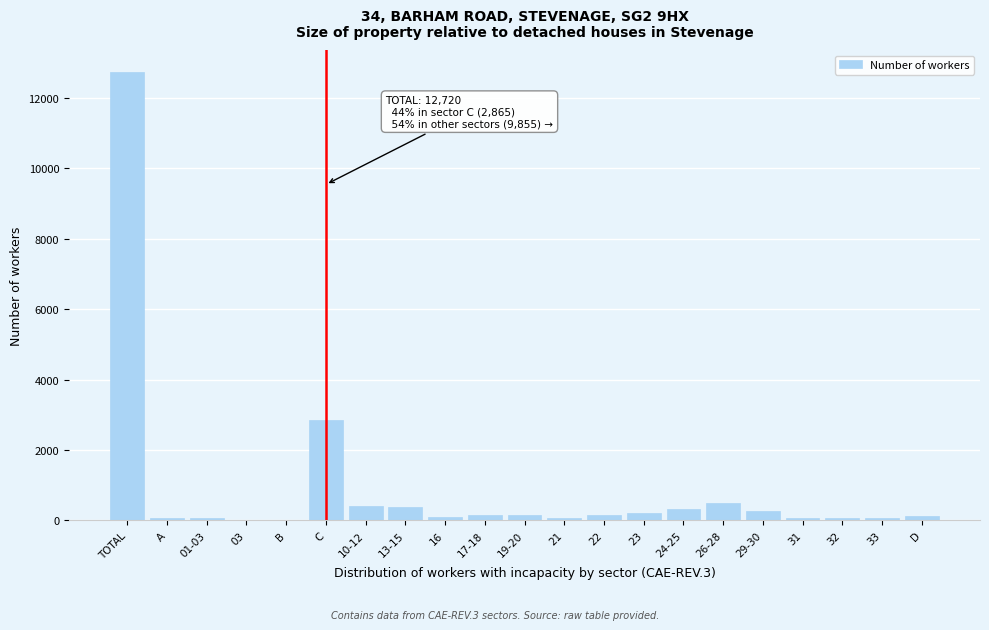

At which category does the chart reach its peak across all series?

TOTAL